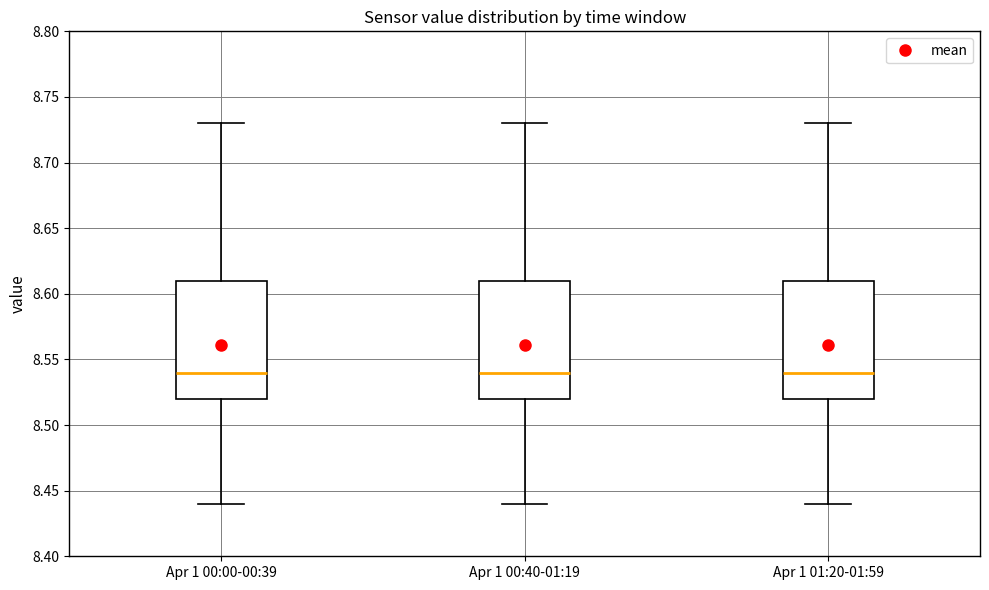

Reading left to right, read every box against the y-axis: the position of its median line, the range the box covers, and the ends of its whiskers. The values are not printed on the chart, so give them approximately, as read against the axis.

Apr 1 00:00-00:39: median 8.54, box 8.52 to 8.61, whiskers 8.44 to 8.73
Apr 1 00:40-01:19: median 8.54, box 8.52 to 8.61, whiskers 8.44 to 8.73
Apr 1 01:20-01:59: median 8.54, box 8.52 to 8.61, whiskers 8.44 to 8.73